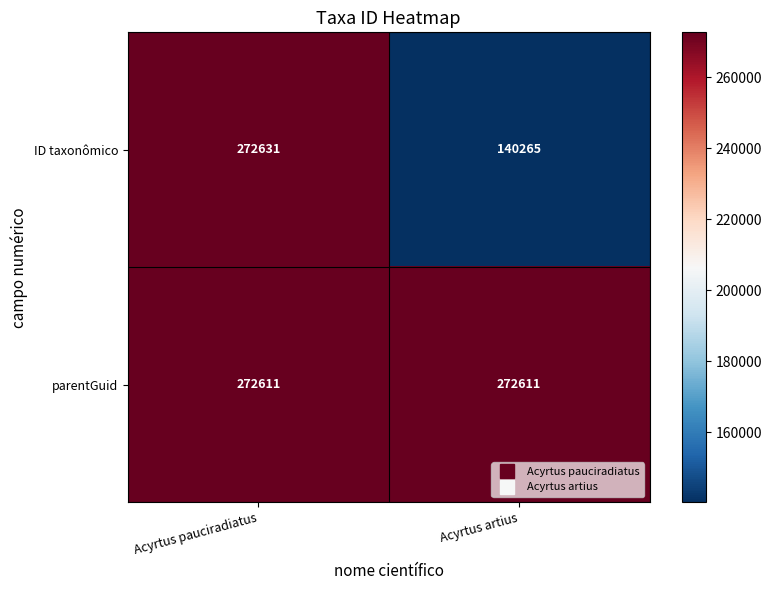

Rank the series by their maximum value, from lowest to highest.

parentGuid, ID taxonômico